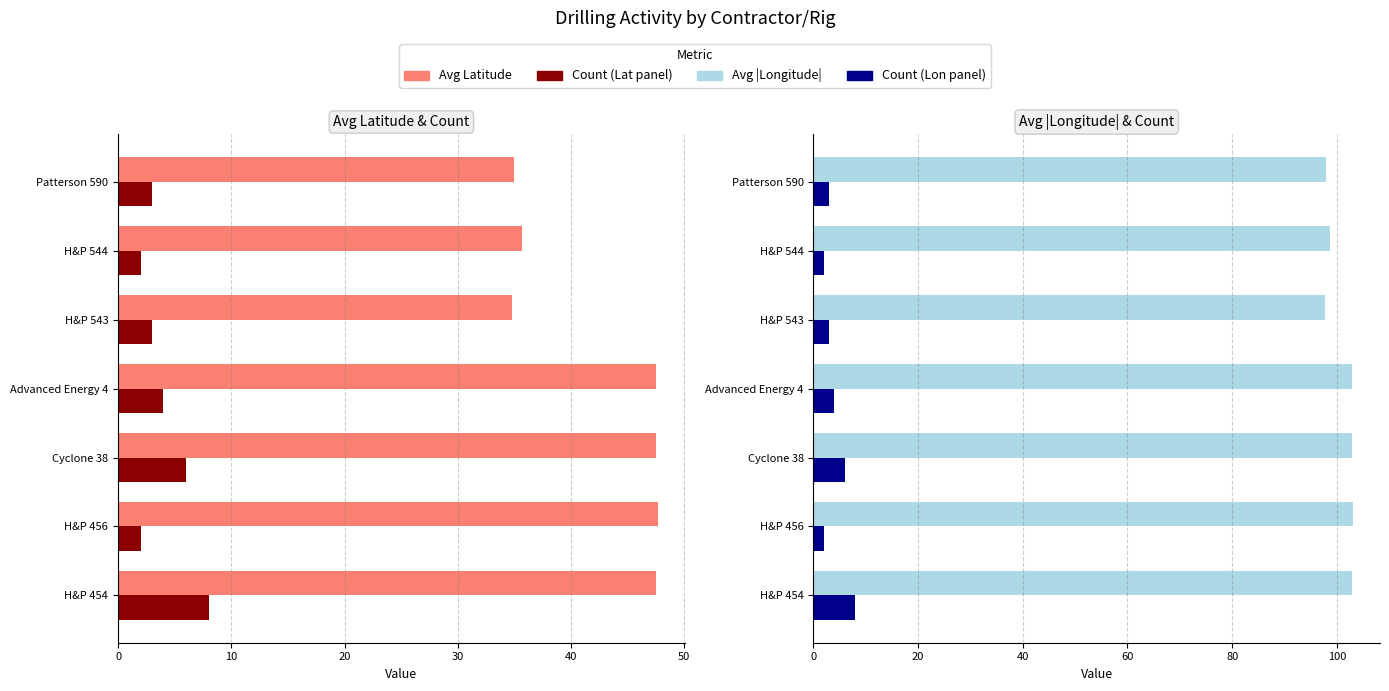

What is the value of the Avg Latitude bar at the 1st from the left?

47.5